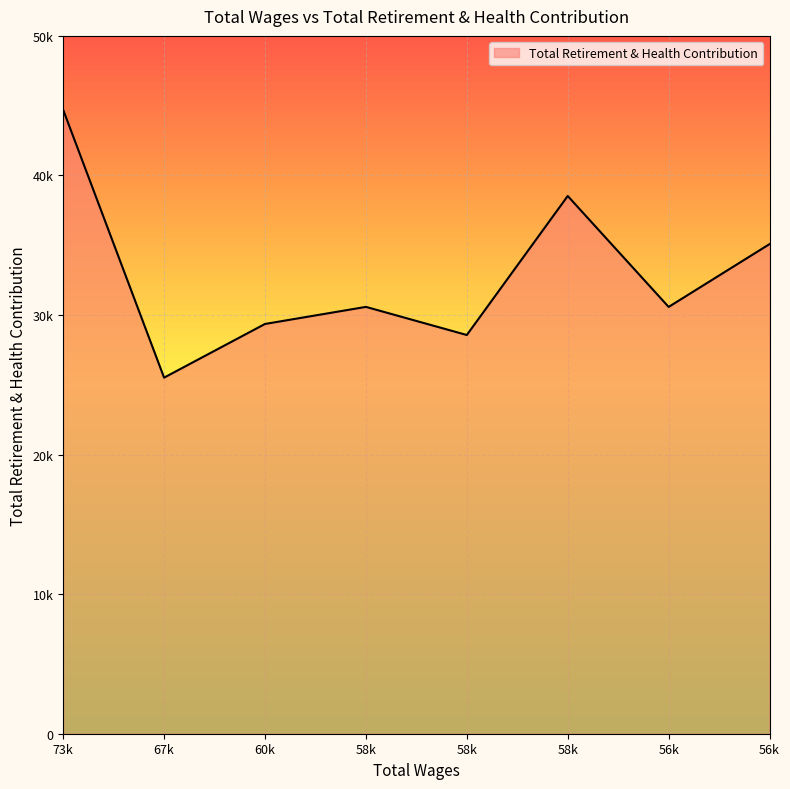

What is the label of the 7th point from the left?

56k